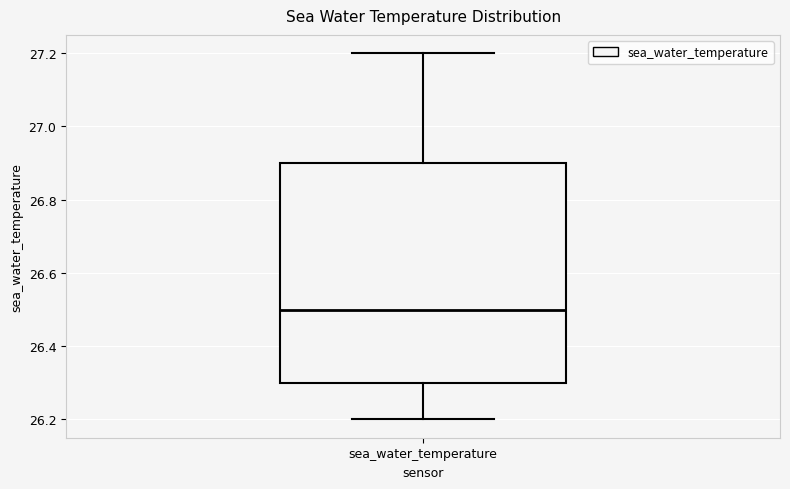

Read this box plot against the y-axis: the position of the median line, the range covered by the box, and the ends of both whiskers. The values are not printed on the chart, so give them approximately, as read against the axis.

median 26.5, box 26.3 to 26.9, whiskers 26.2 to 27.2